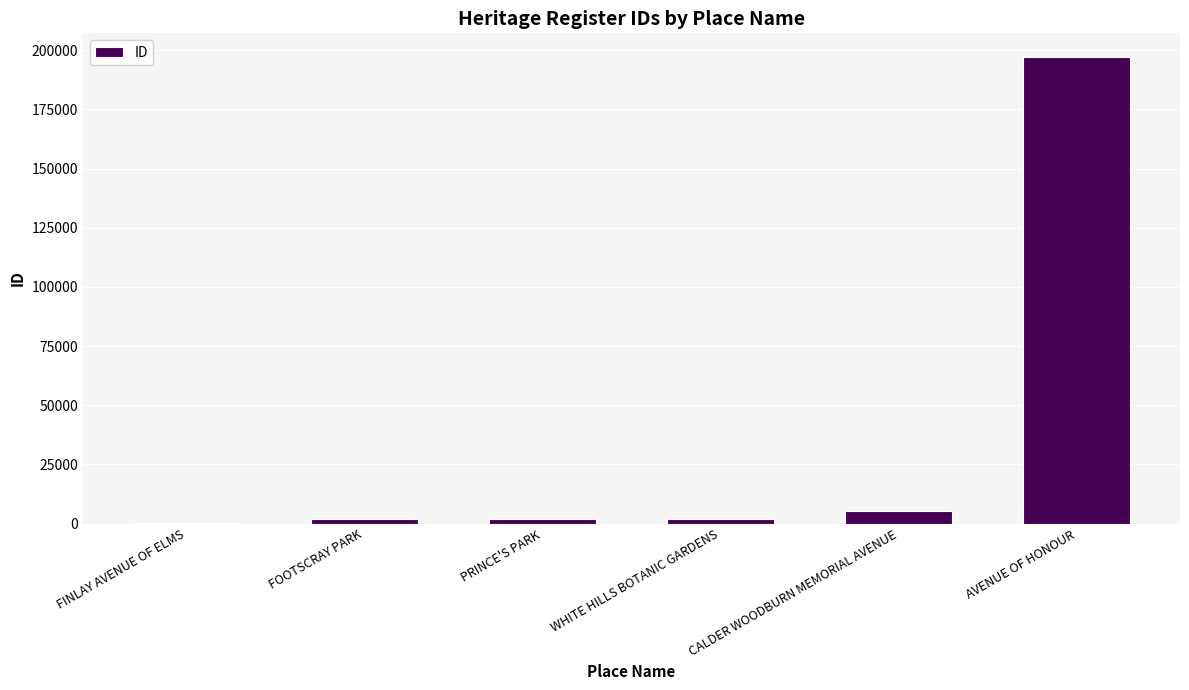

What is the sum of all values?

208492